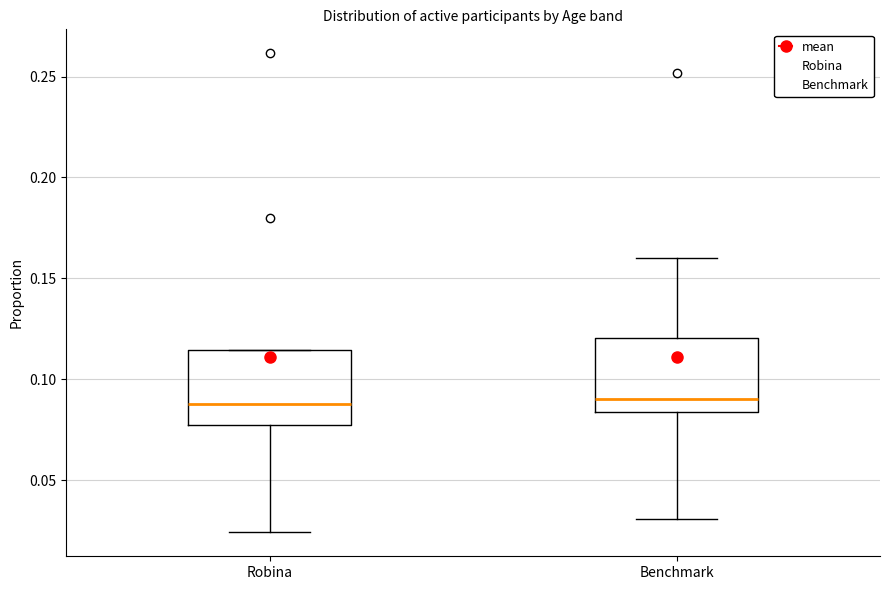

Reading left to right, read every box against the y-axis: the position of its median line, the range the box covers, and the ends of its whiskers. The values are not printed on the chart, so give them approximately, as read against the axis.

Robina: median 0.090, box 0.075 to 0.115, whiskers 0.025 to 0.115
Benchmark: median 0.090, box 0.085 to 0.120, whiskers 0.030 to 0.160